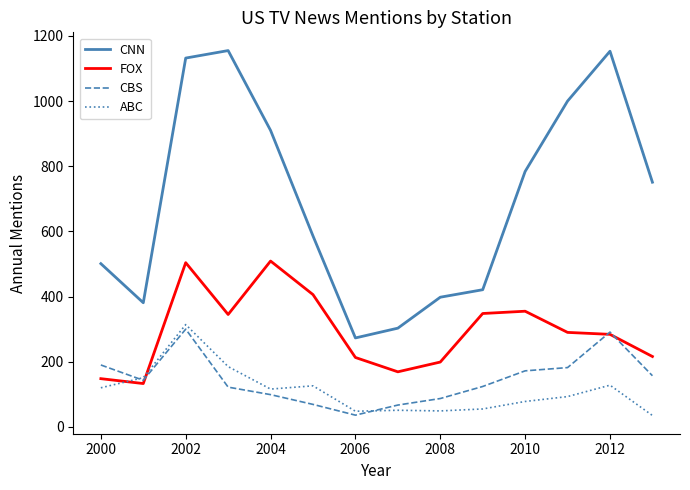

What is the average value of the ABC series?

111